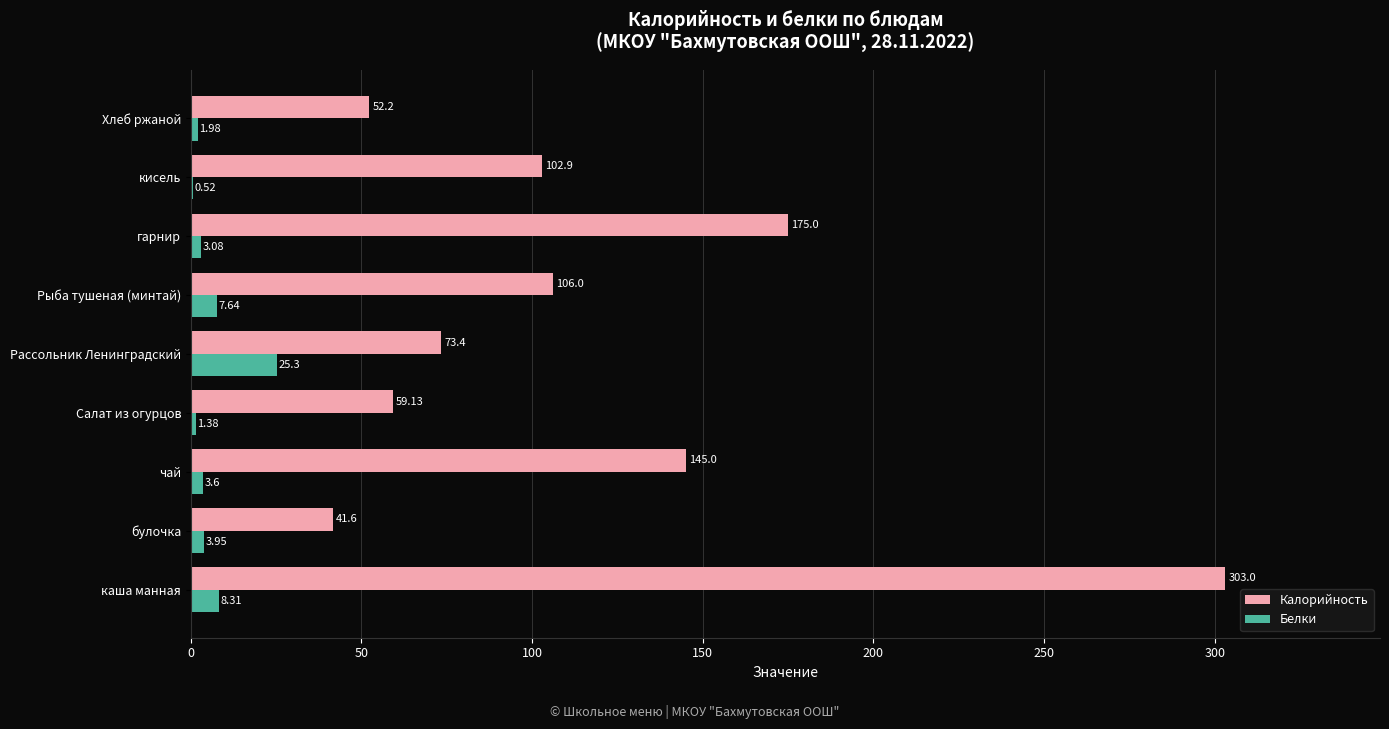

What is the sum of all Калорийность values?

1058.2